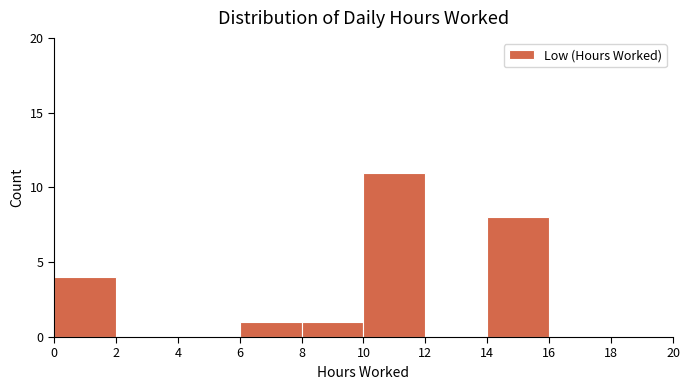

Reading left to right, transcribe this chart: for each bar, give the range it covers on the x-axis and its height. The values are not printed on the chart, so give them approximately, as read against the axis.

0 to 2: 4
2 to 4: 0
4 to 6: 0
6 to 8: 1
8 to 10: 1
10 to 12: 11
12 to 14: 0
14 to 16: 8
16 to 18: 0
18 to 20: 0